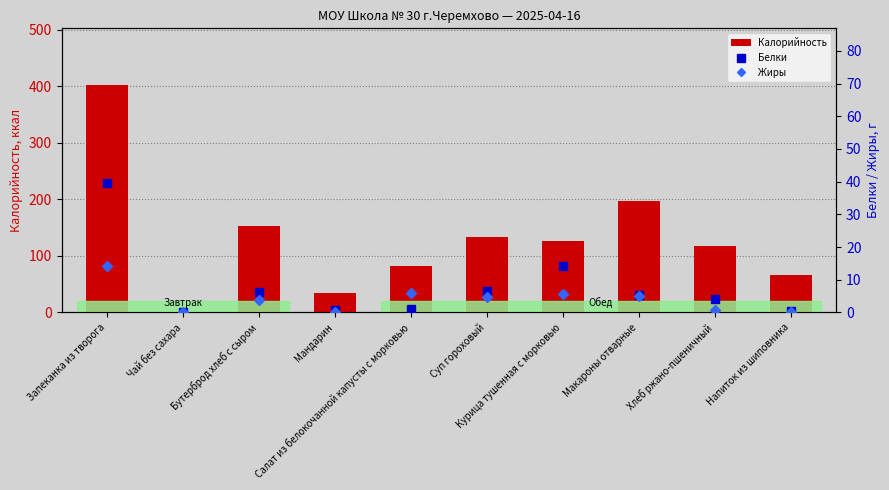

At which category is the sum across all series the highest?

Запеканка из творога